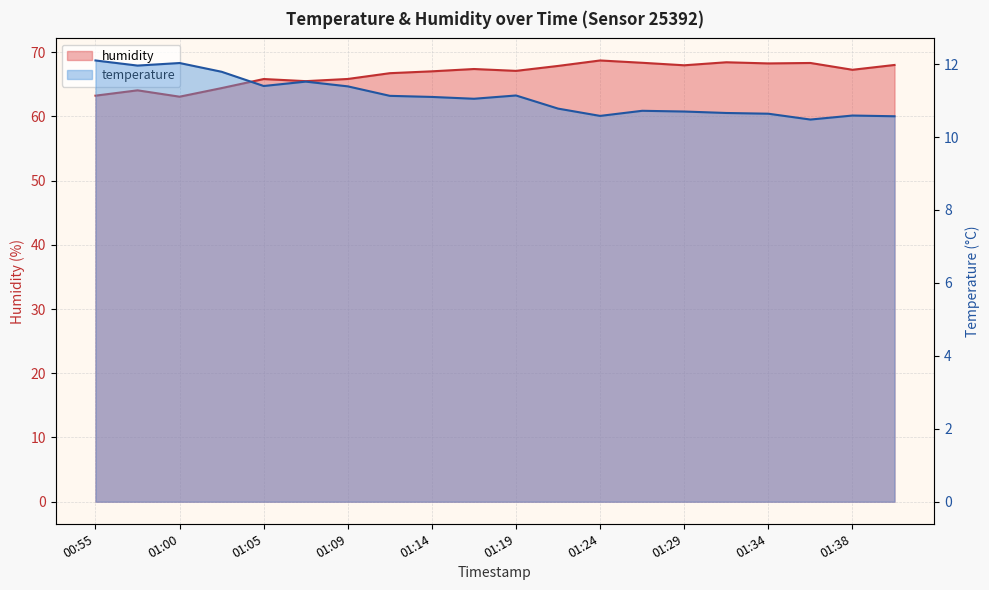

Is the value of humidity at 01:07 greater than the value of temperature at 01:29?

Yes